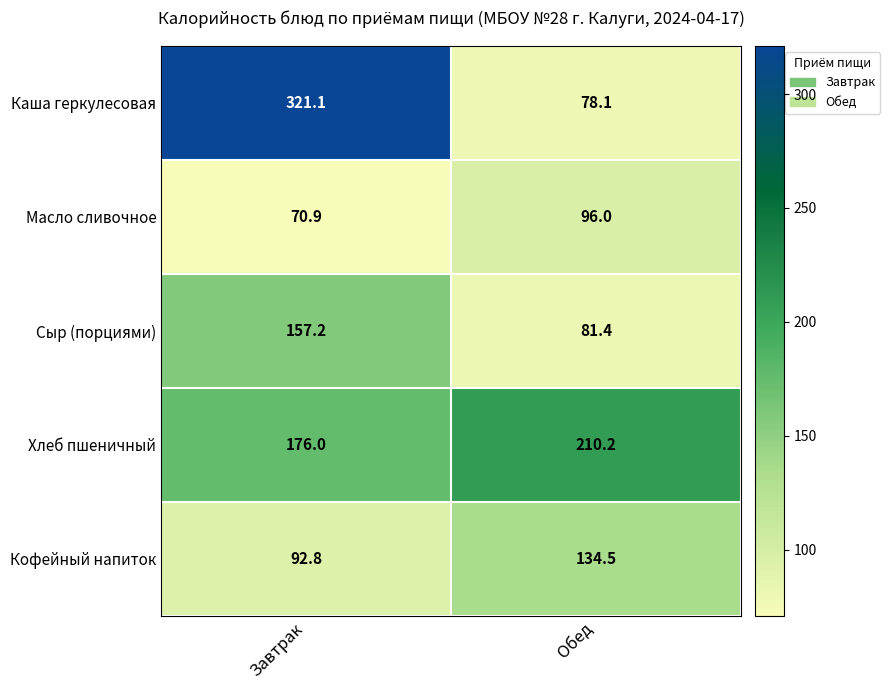

True or false: Каша геркулесовая has a value of 22.9 at Обед.

False